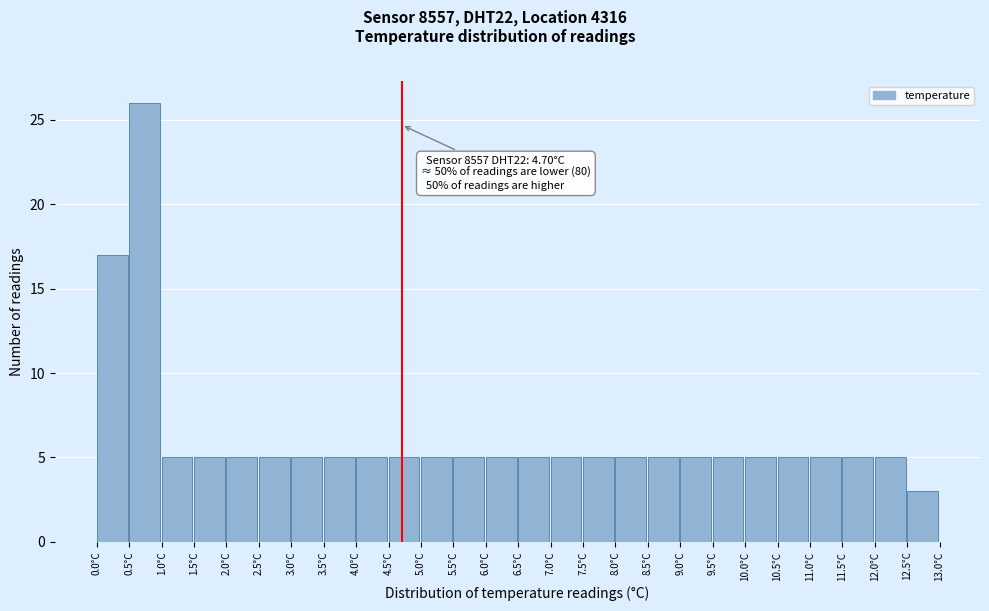

Over which range of the x-axis is the bar tallest?

0.5 to 1.0